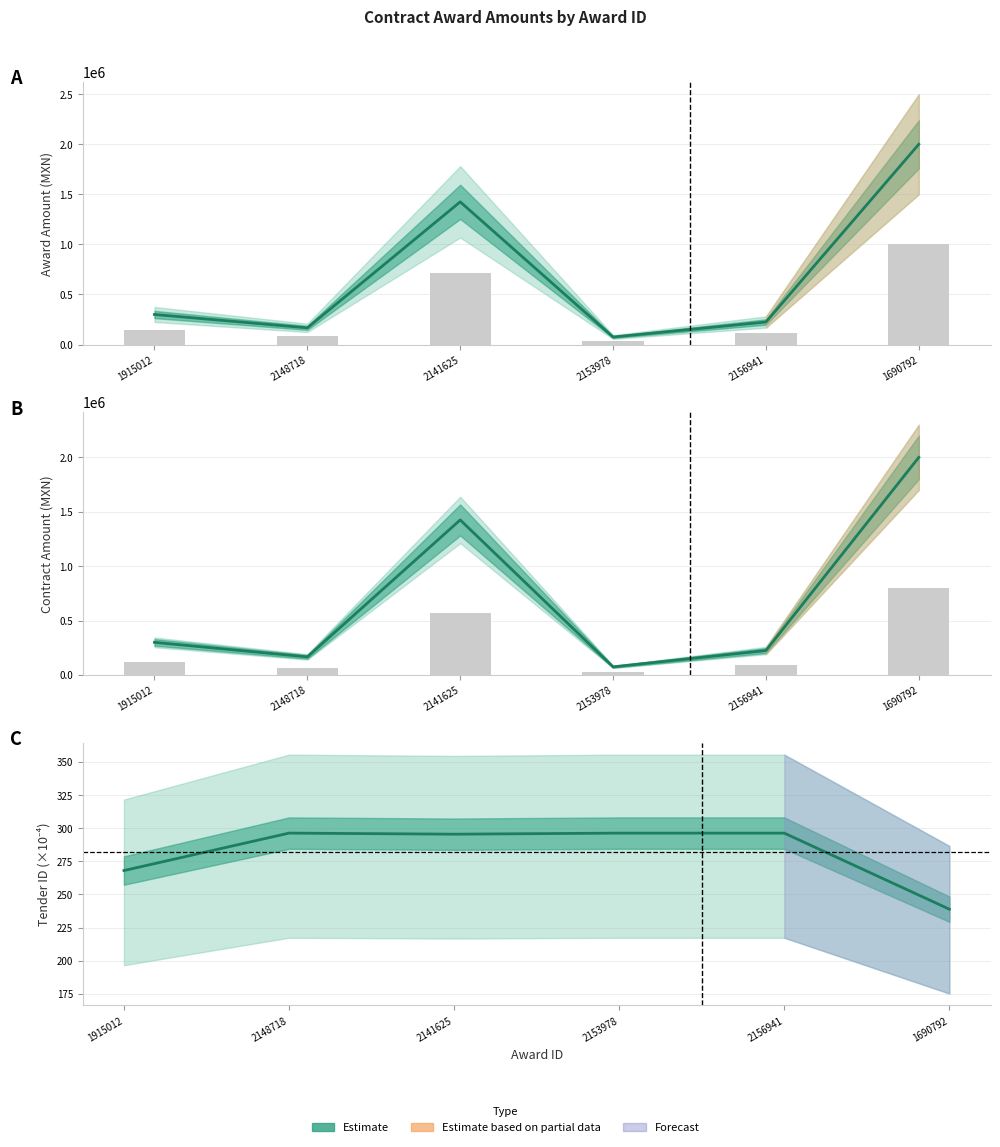

What is the label of the 5th bar from the right?

2148718